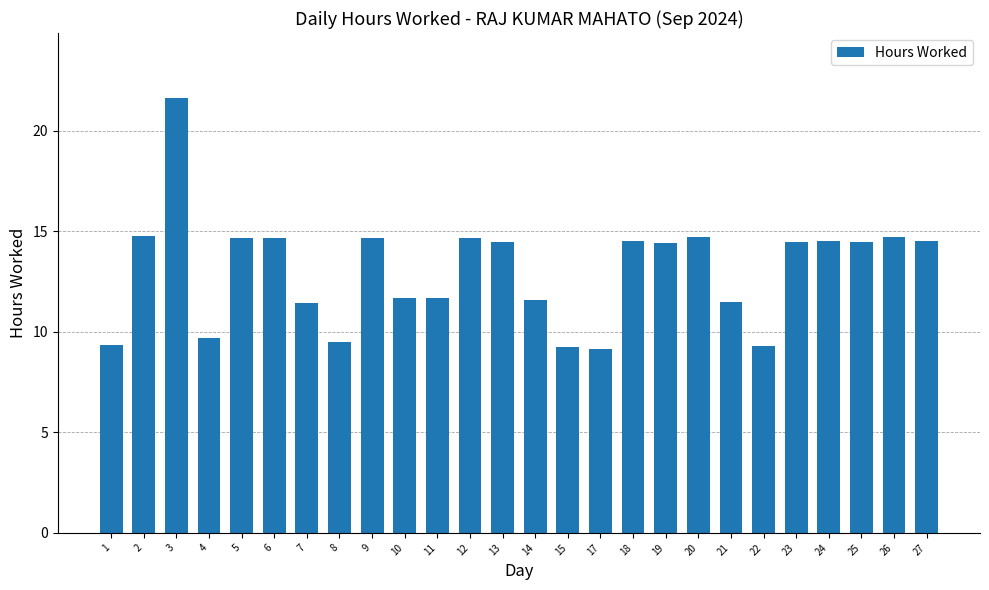

Are the bars horizontal?

No